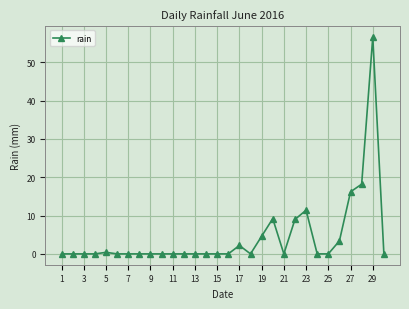

What is the average value?

4.4